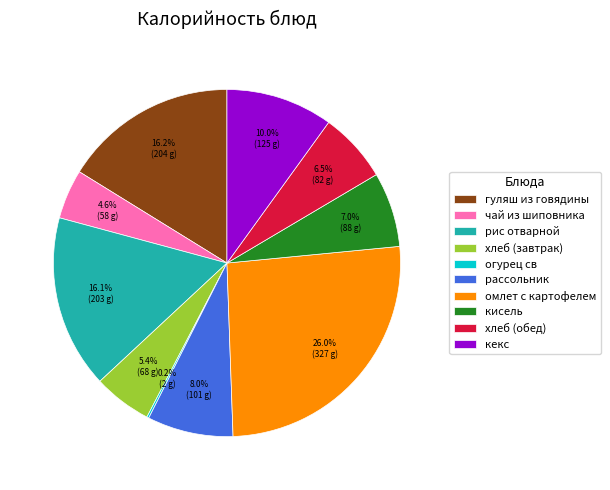

What is the ratio of the value at чай из шиповника to the value at рассольник?

0.6